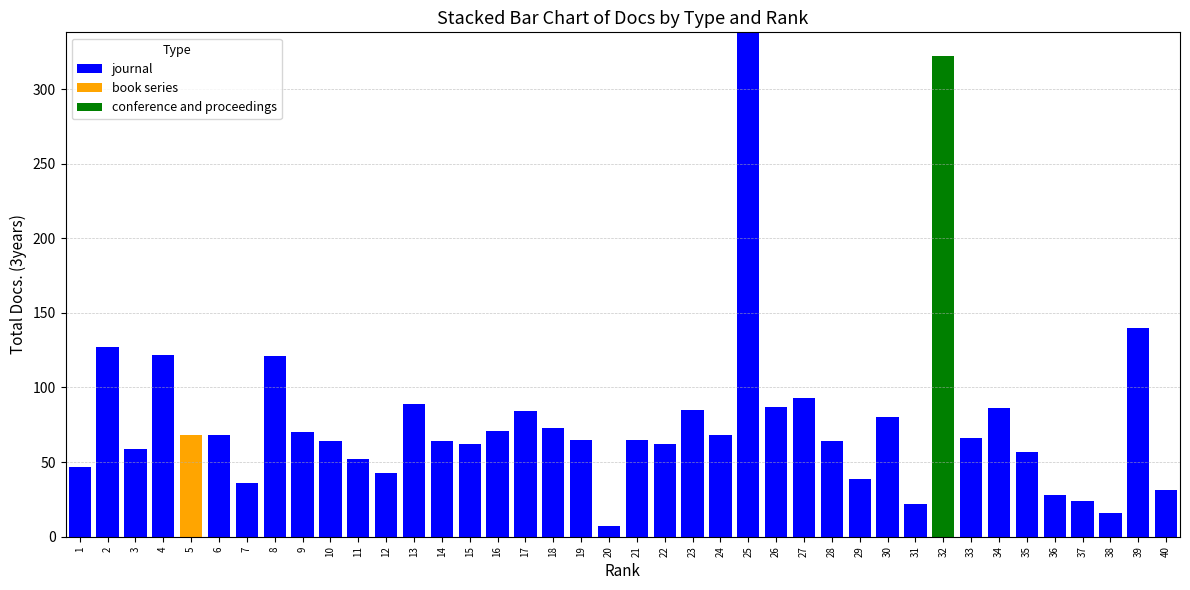

At which label does journal reach its peak?

25